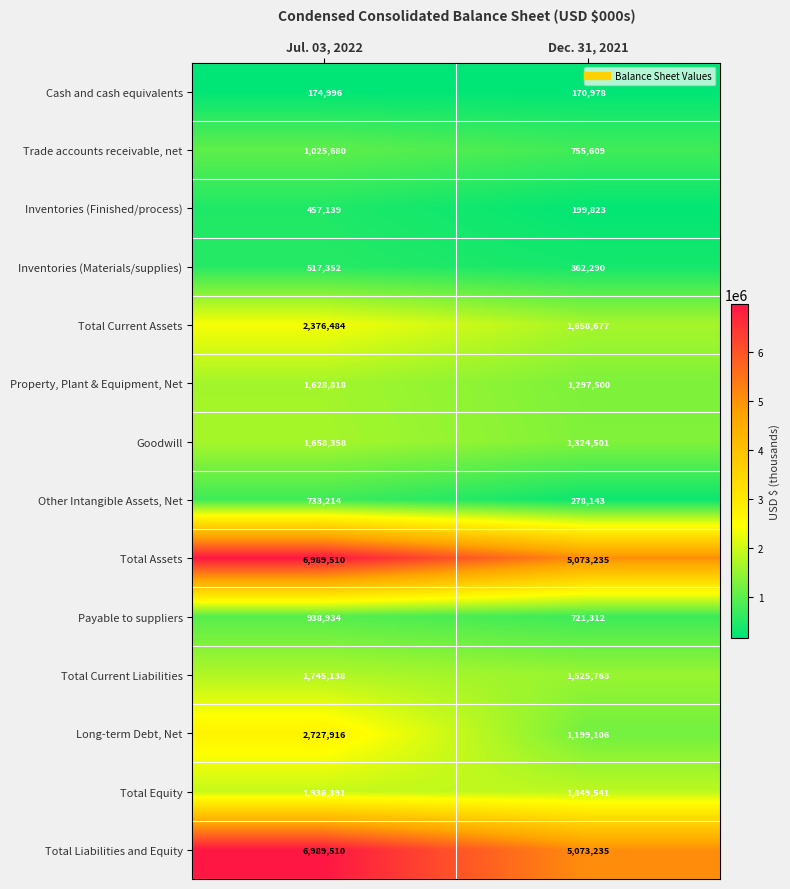

Reading left to right, extract all data points from this chart.

Cash and cash equivalents: 174996	170978
Trade accounts receivable, net: 1025680	755609
Inventories (Finished/process): 457139	199823
Inventories (Materials/supplies): 517352	362290
Total Current Assets: 2376484	1658677
Property, Plant & Equipment, Net: 1628818	1297500
Goodwill: 1658358	1324501
Other Intangible Assets, Net: 733214	278143
Total Assets: 6989510	5073235
Payable to suppliers: 938934	721312
Total Current Liabilities: 1745138	1525763
Long-term Debt, Net: 2727916	1199106
Total Equity: 1936391	1849541
Total Liabilities and Equity: 6989510	5073235